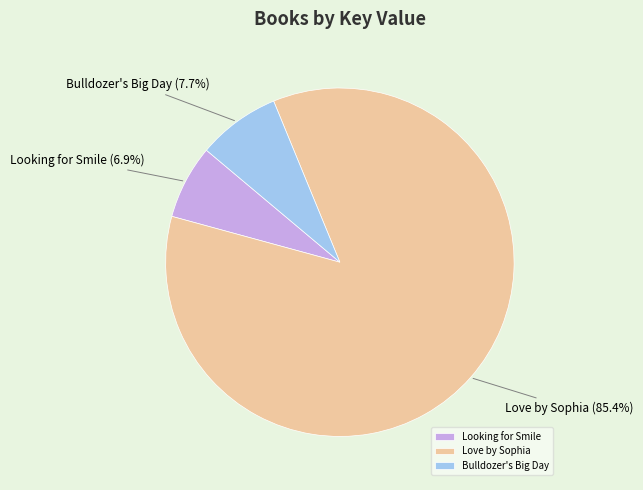

Rank the categories by value from lowest to highest.

Looking for Smile, Bulldozer's Big Day, Love by Sophia